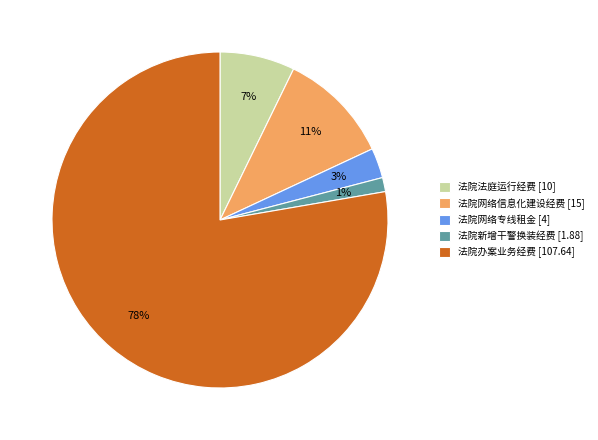

To the nearest percent, what portion does 法院网络专线租金 represent?

3%